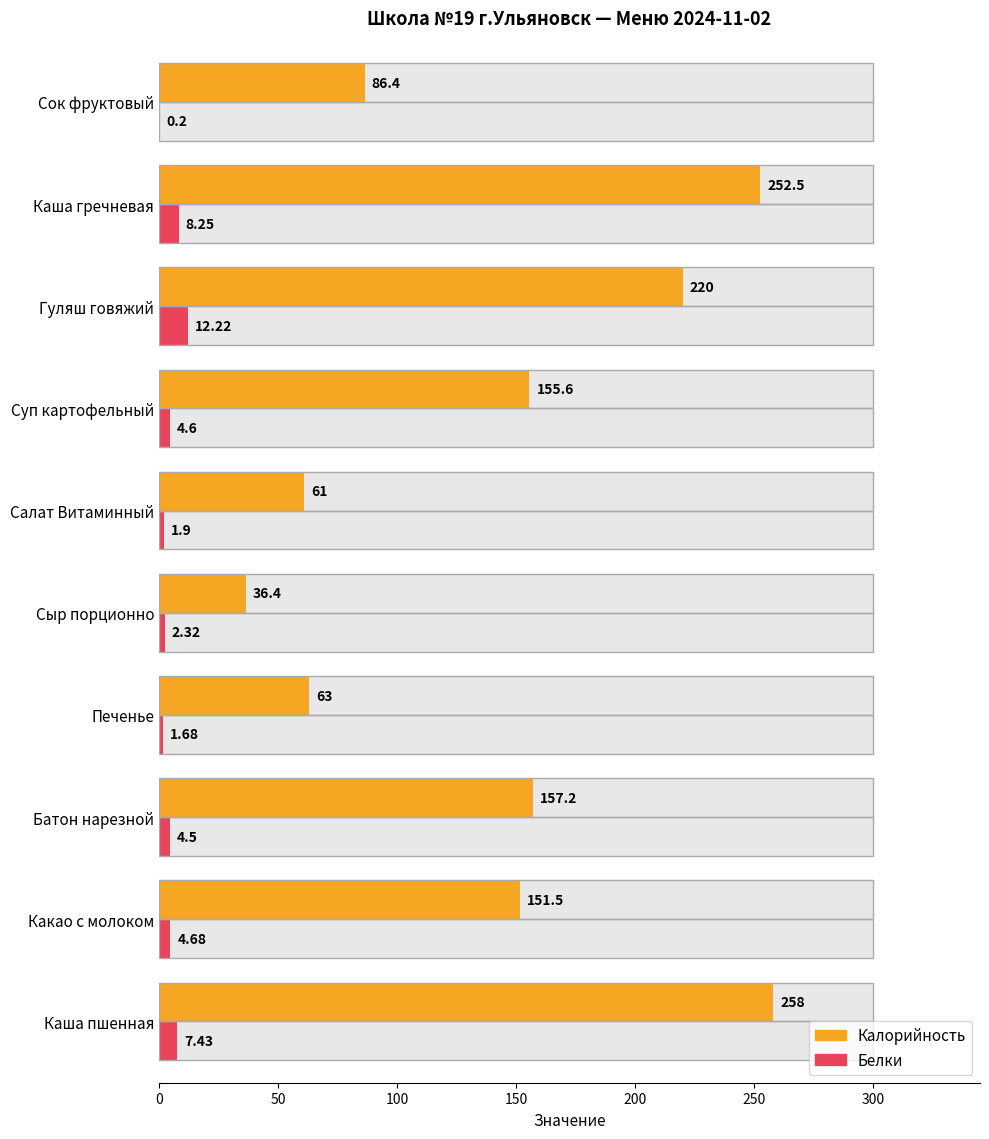

What is the lowest value of the Белки series?

0.2